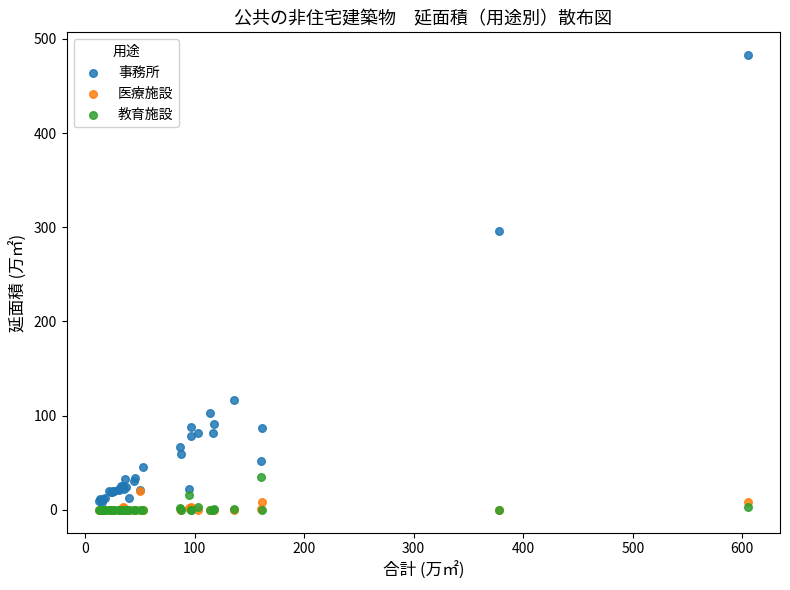

Which series reaches the maximum Y coordinate?

事務所